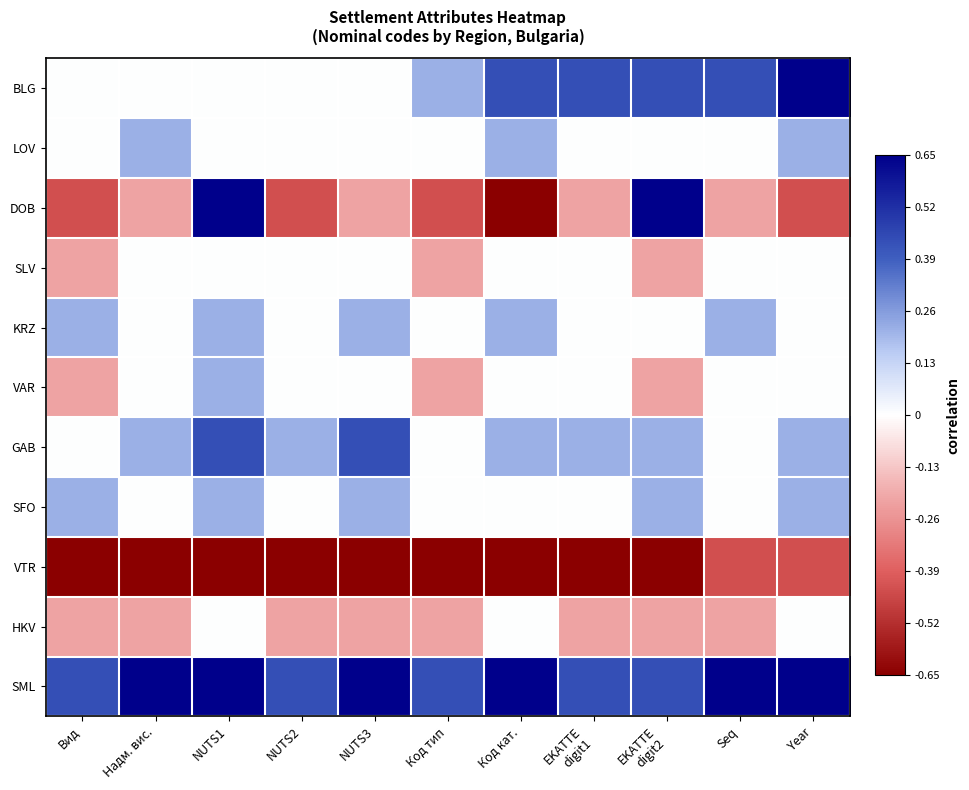

Which has a higher value, EKATTE
digit2 or Надм. вис.?

EKATTE
digit2